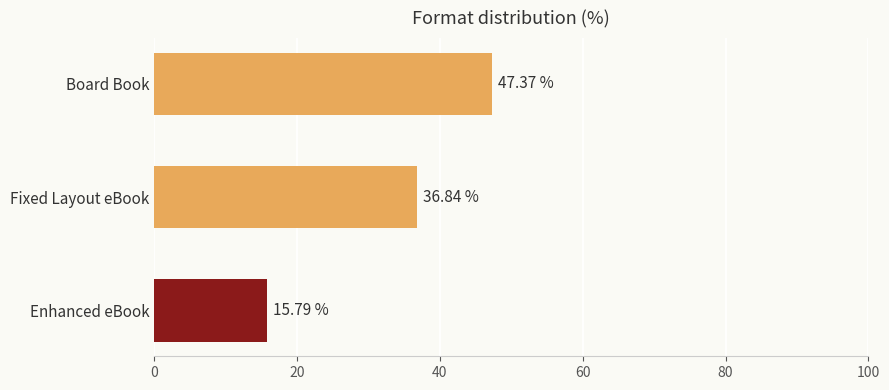

Approximately how many times larger is the value at Enhanced eBook compared to Fixed Layout eBook?

0.4